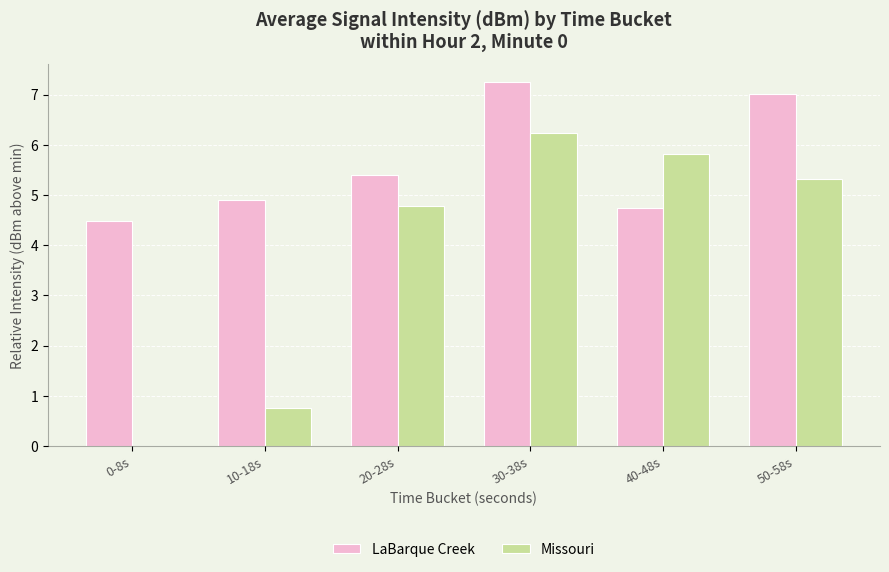

Where is Missouri nearest to the value 3?

20-28s